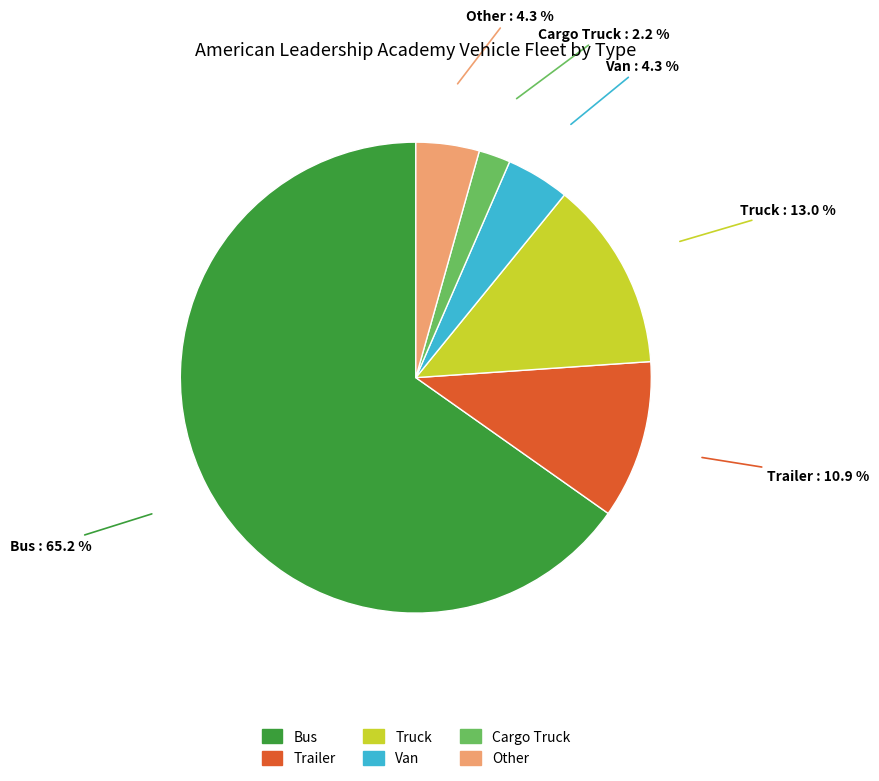

Which slice is the smallest?

Cargo Truck